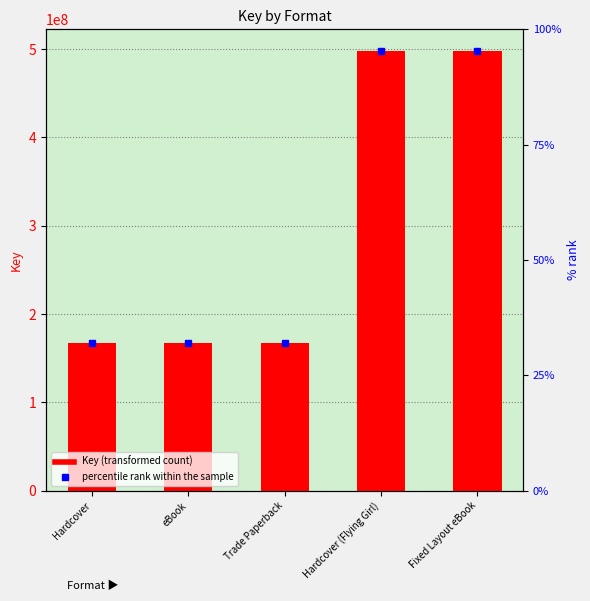

Read the value at Trade Paperback.

167119255